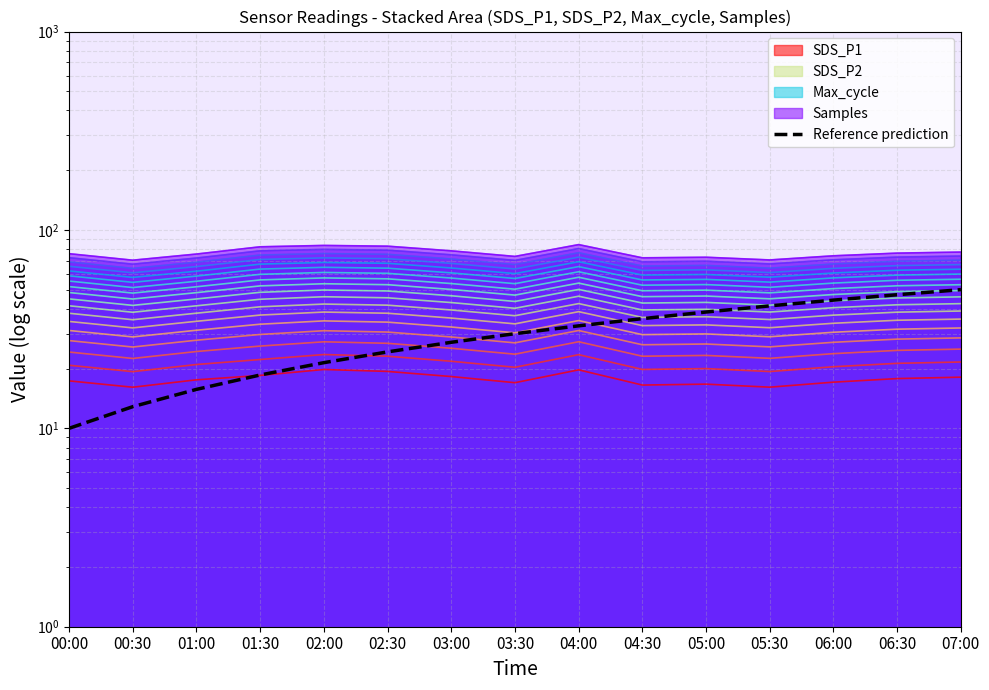

The chart shows a value of 67.6 at 05:30. True or false?

False